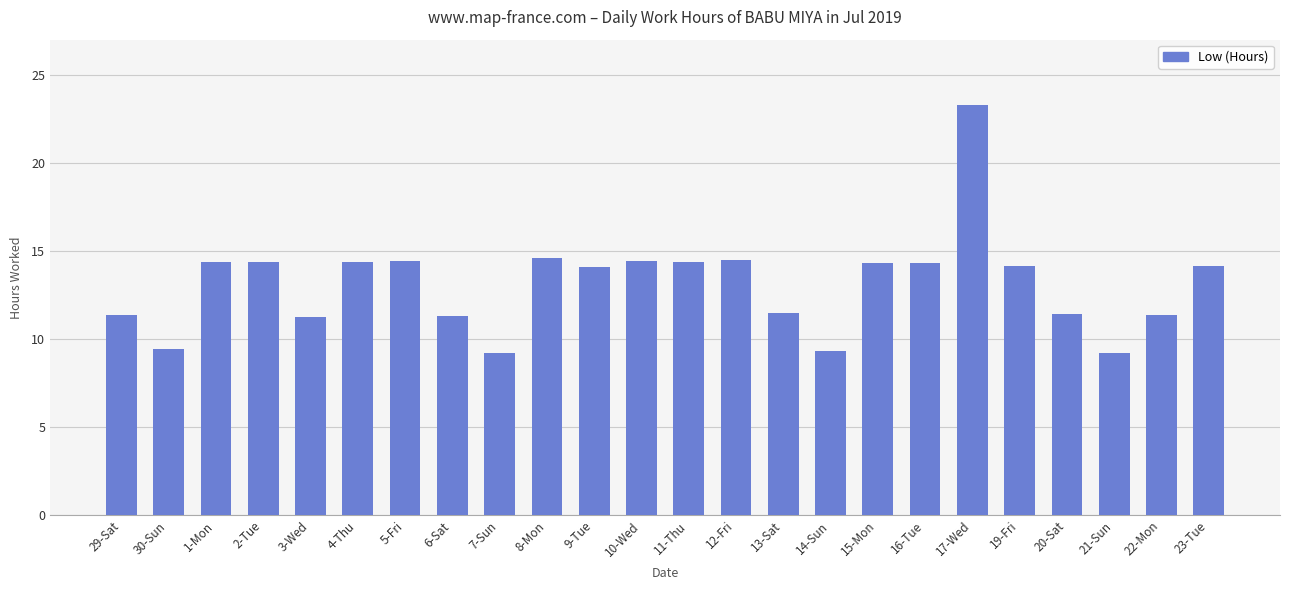

What is the difference between the values at 16-Tue and 8-Mon?

0.3